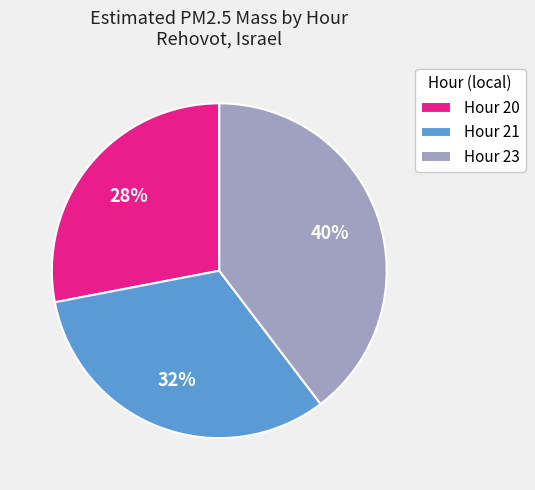

To the nearest percent, what is the combined percentage of Hour 21 and Hour 23?

72%